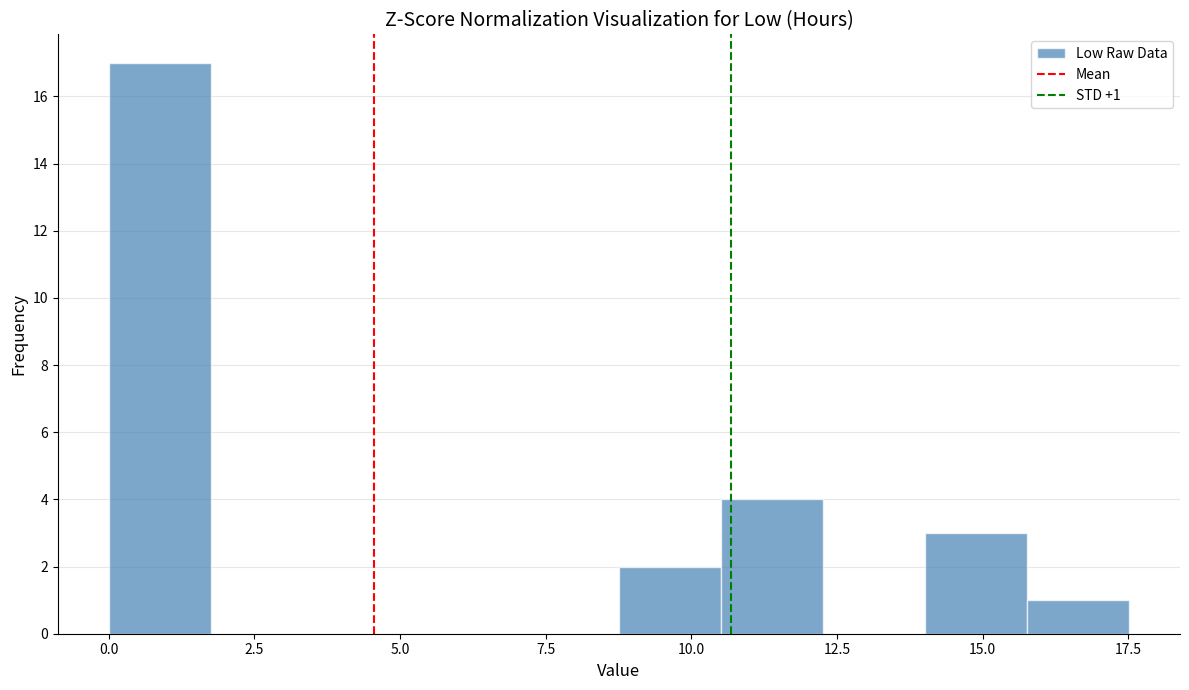

Read against the x-axis, roughly where is the centre of the tallest bar?

1.0